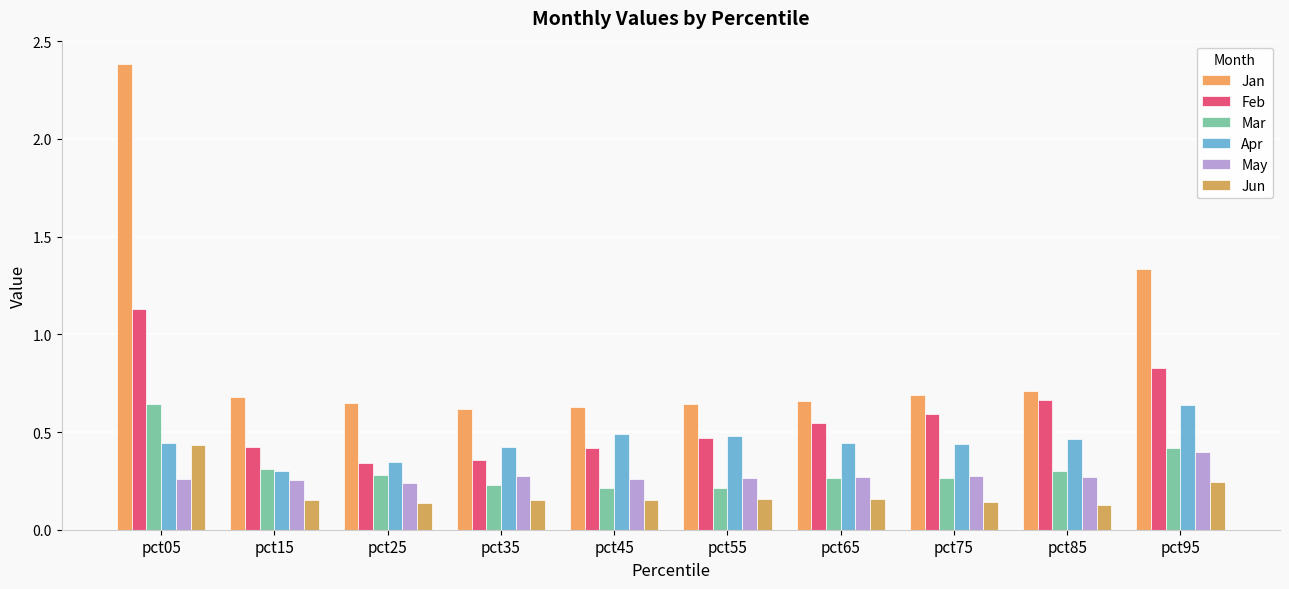

How many bars are there in total?

60